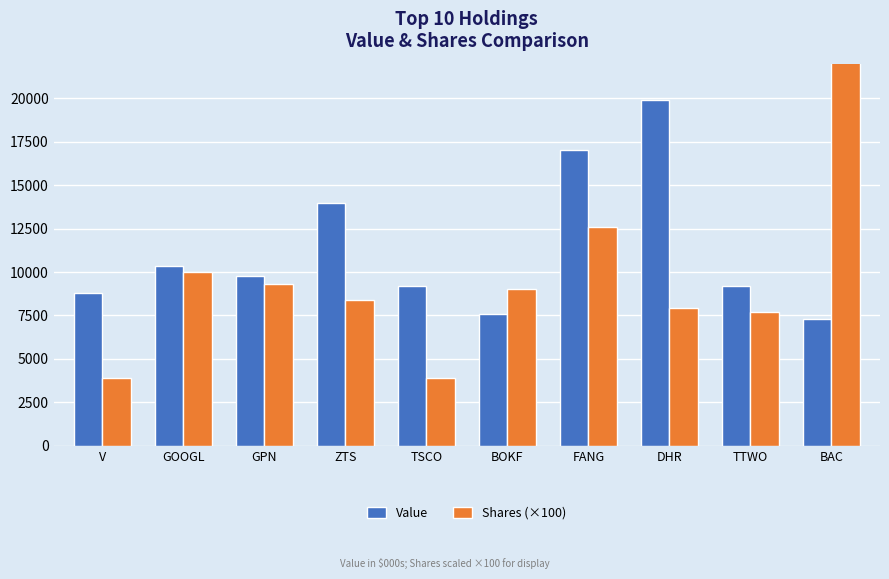

Is it true that Shares (×100) equals 1643 at TSCO?

False